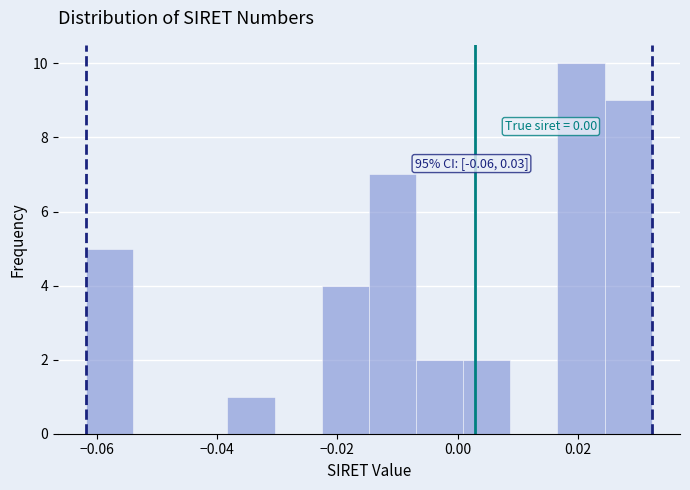

Around what value on the x-axis is the tallest bar? Give the approximate position of its centre, as read against the axis.

0.020